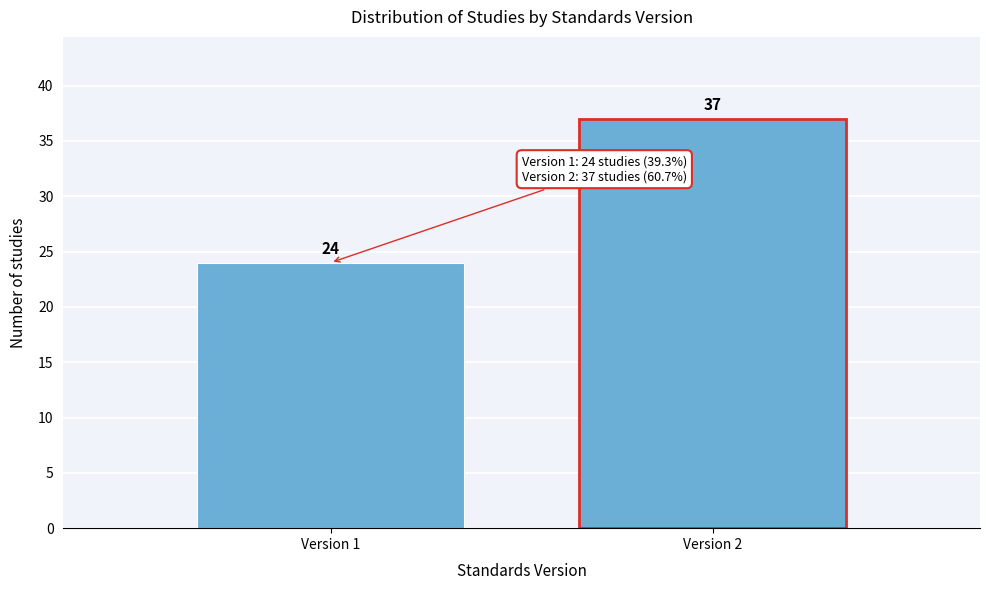

Reading left to right, list all the values displayed in this chart.

Version 1=24	Version 2=37